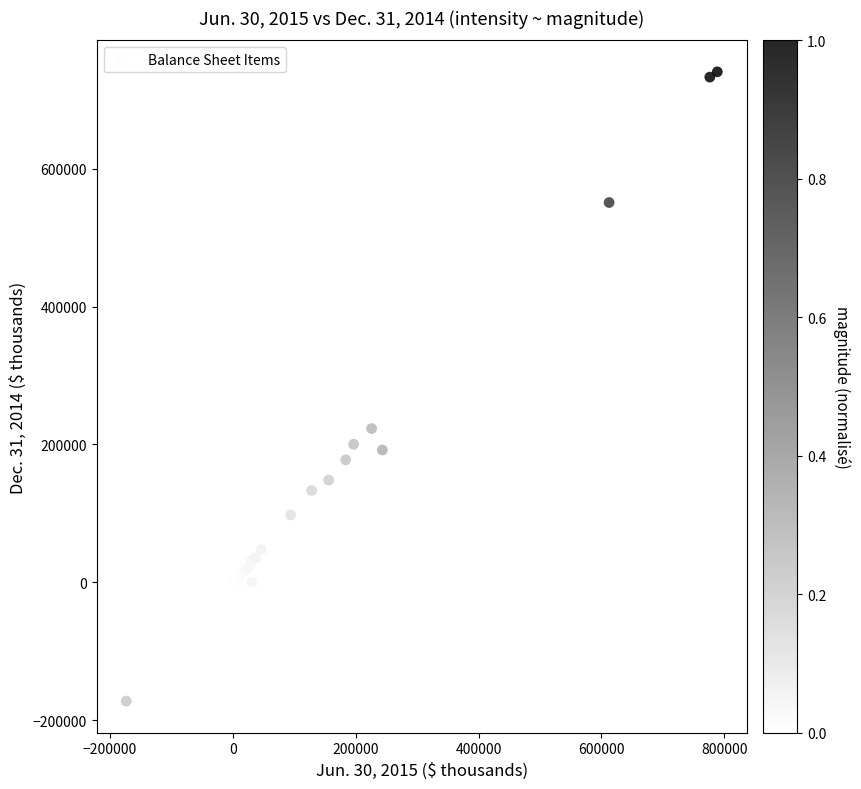

What Y value in the scatter plot is closest to 284200?

223127